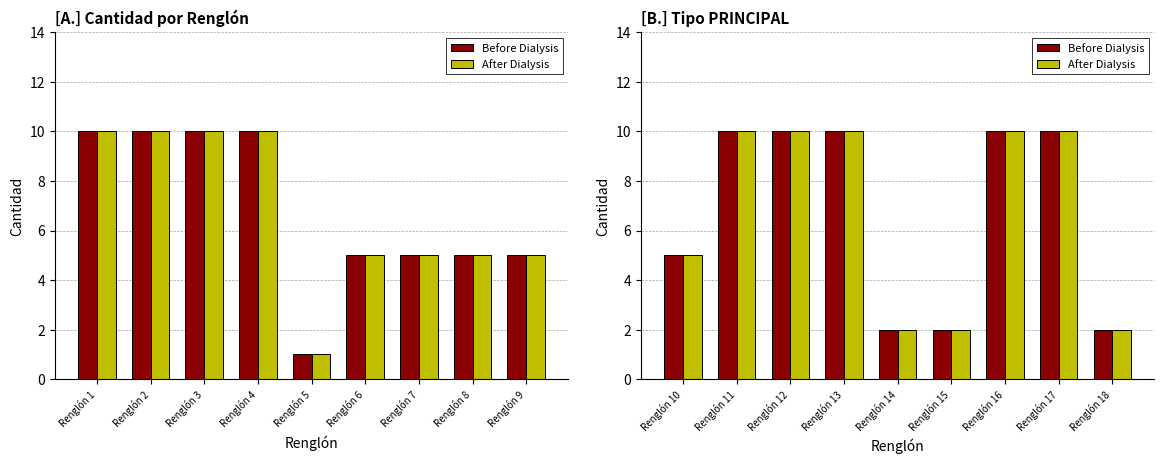

True or false: After Dialysis has a value of 15 at Renglón 13.

False